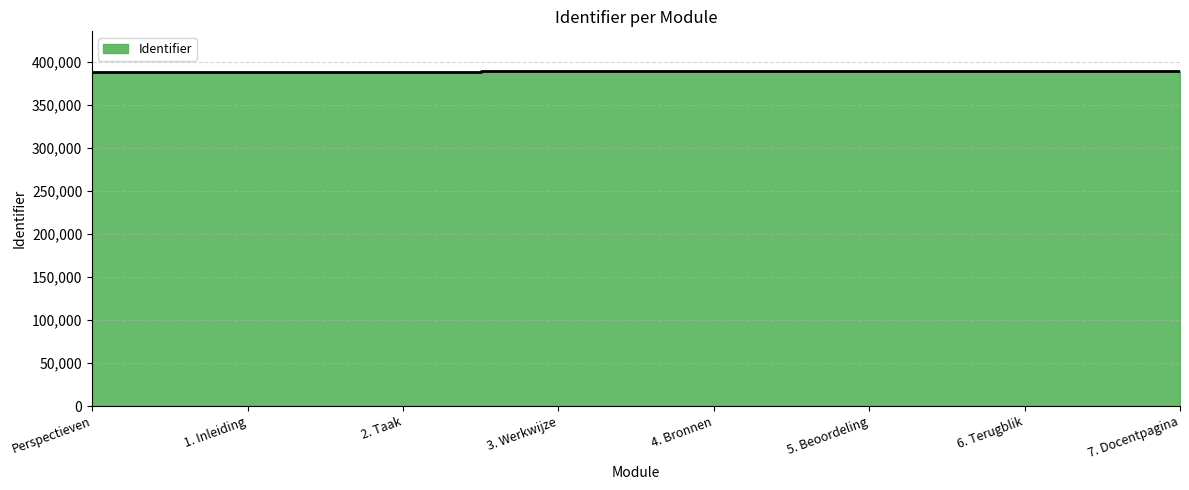

True or false: there are more than 2 points higher than both neighbors.

False